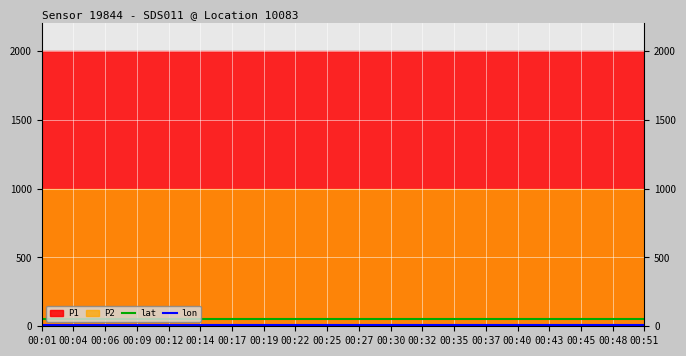

True or false: lon and lat cross at least once.

False